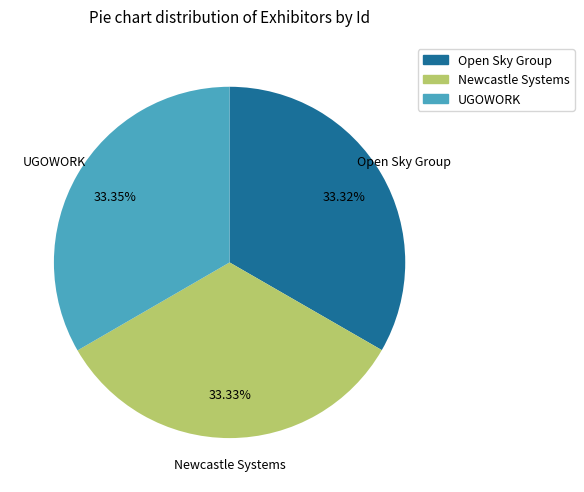

Does Newcastle Systems account for over 50% of the chart?

No